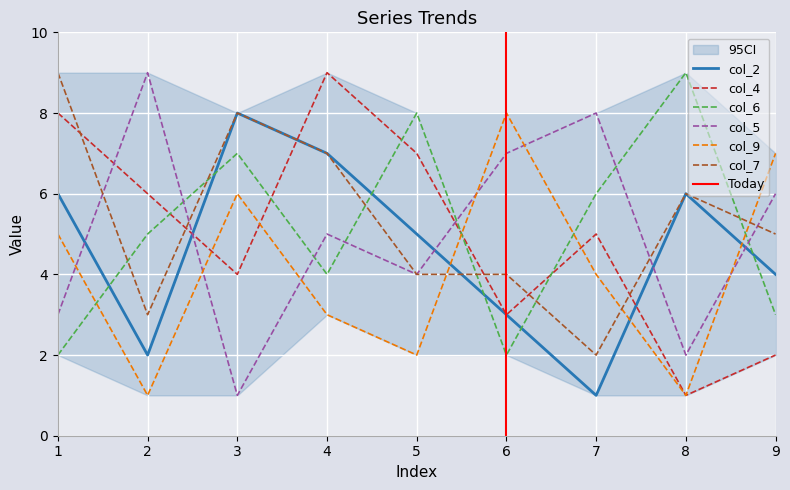

How many times do col_4 and col_6 cross each other?

5